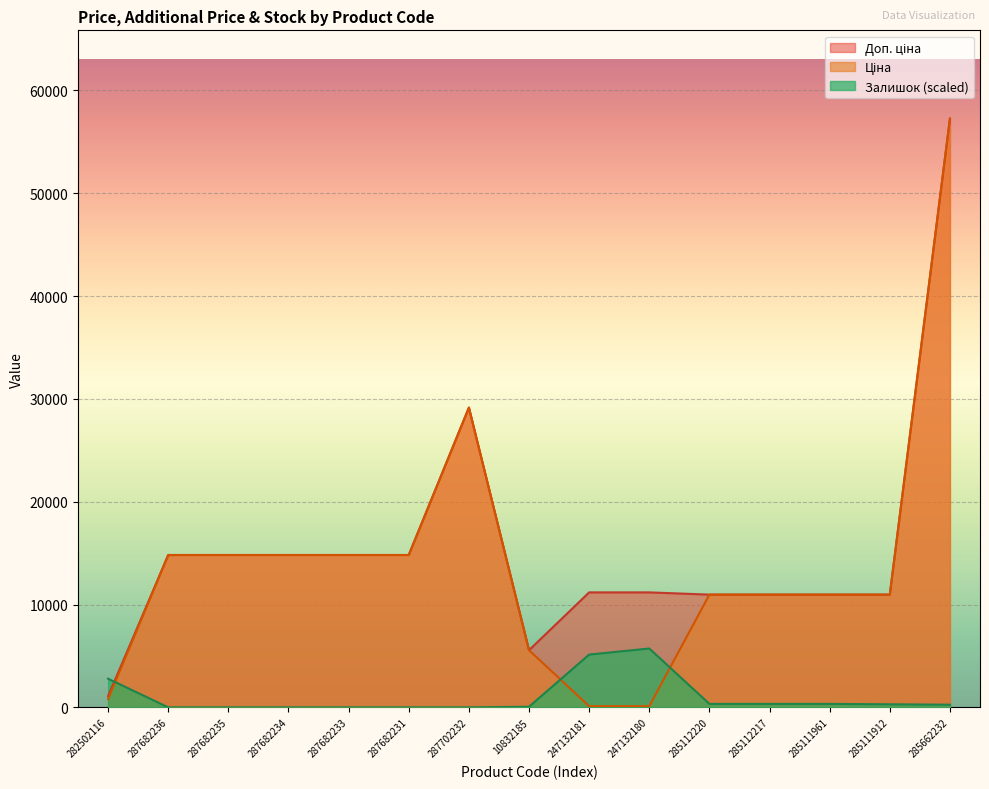

What is the label of the 6th point from the right?

247132180